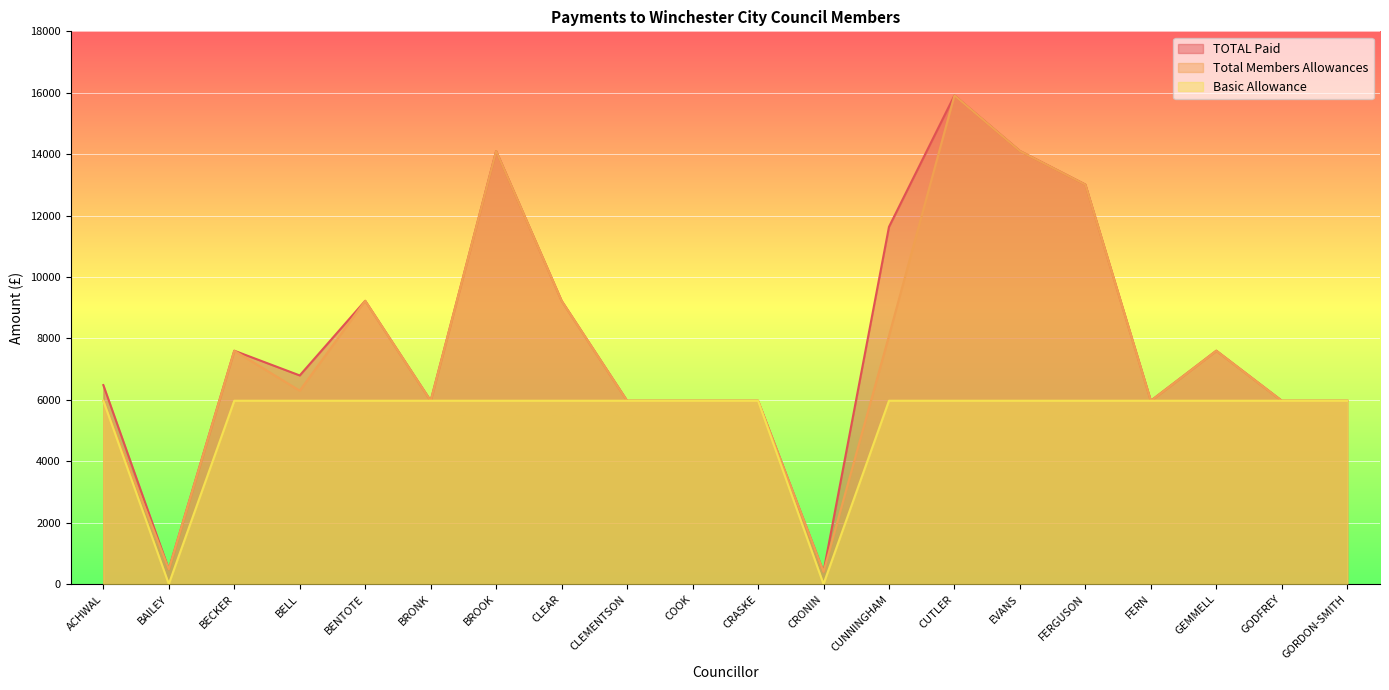

List the labels in order of TOTAL Paid value, largest first.

CUTLER, BROOK, EVANS, FERGUSON, CUNNINGHAM, BENTOTE, CLEAR, BECKER, GEMMELL, BELL, ACHWAL, BRONK, CLEMENTSON, COOK, CRASKE, FERN, GODFREY, GORDON-SMITH, BAILEY, CRONIN